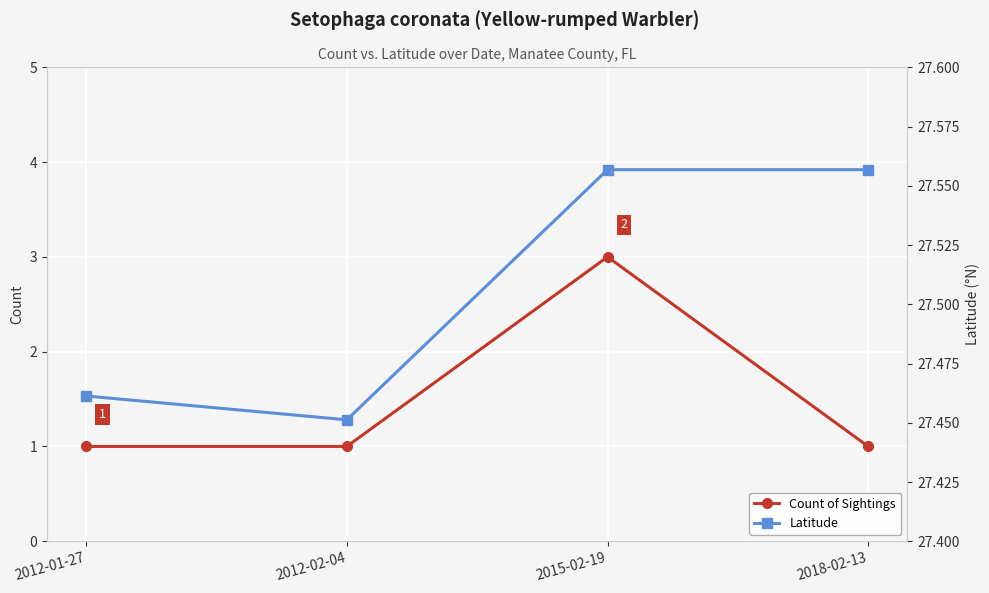

At 2012-02-04, list the series in order from smallest to largest.

Count of Sightings, Latitude